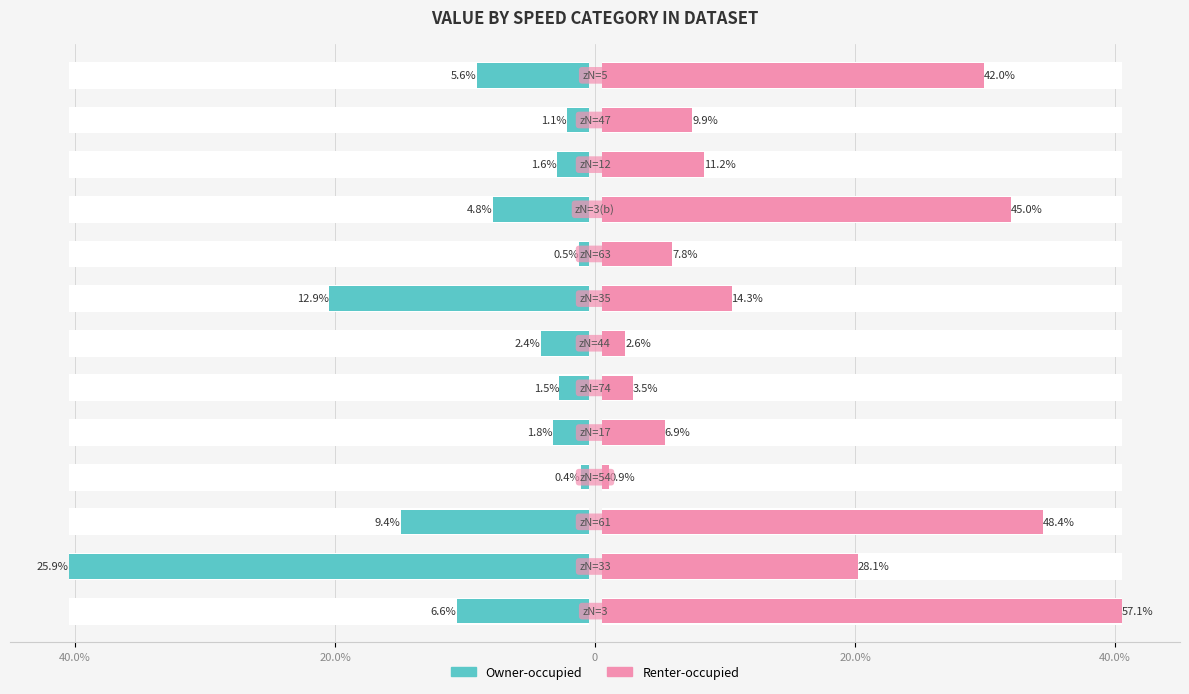

How many bars are there in total?

26